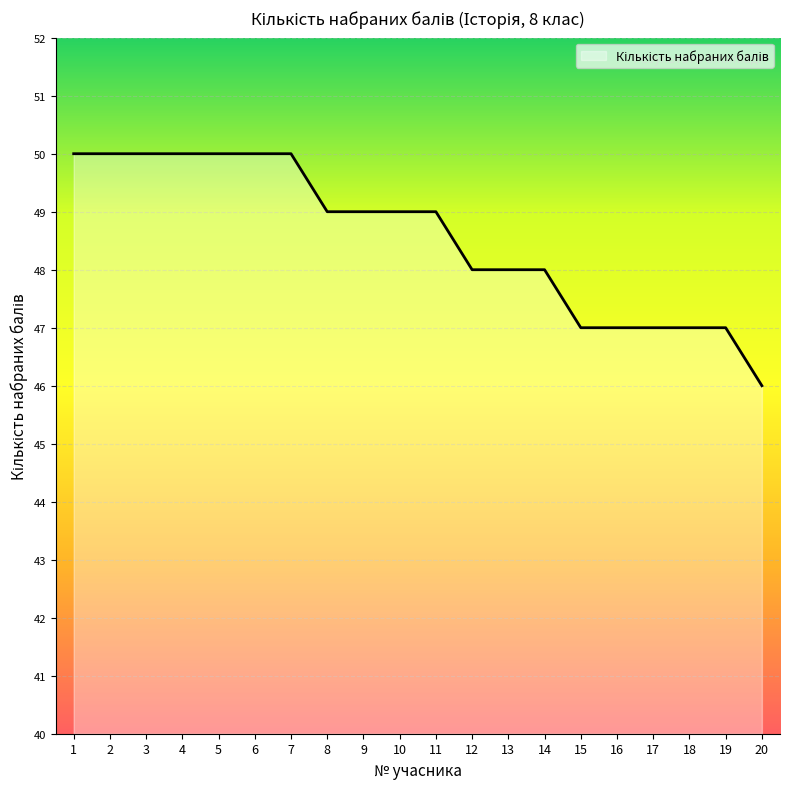

Reading left to right, list all the values displayed in this chart.

50	50	50	50	50	50	50	49	49	49	49	48	48	48	47	47	47	47	47	46